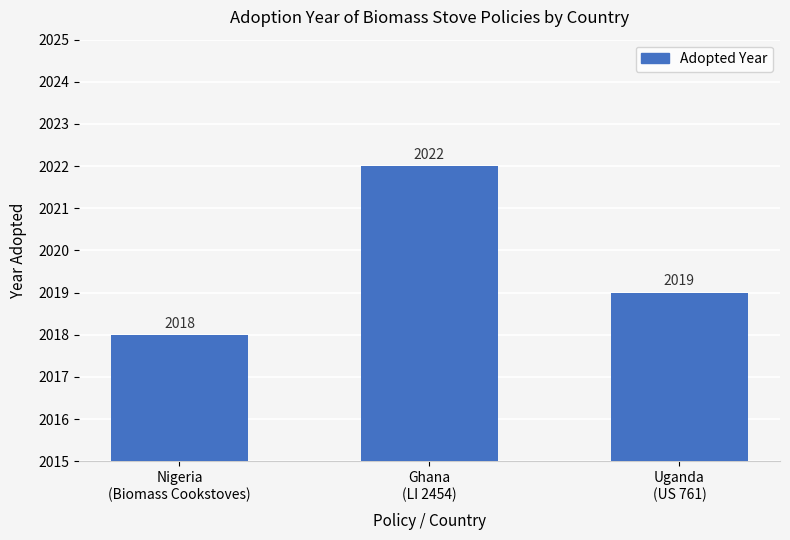

Rank the categories by value from lowest to highest.

Nigeria
(Biomass Cookstoves), Uganda
(US 761), Ghana
(LI 2454)